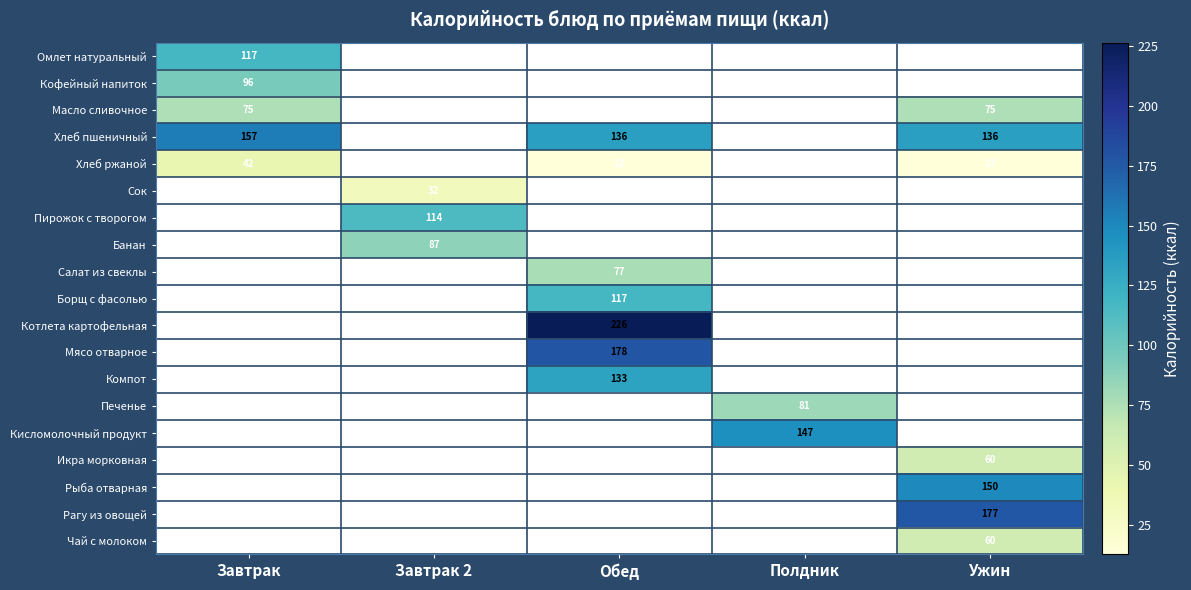

At which category does the chart reach its minimum across all series?

Обед